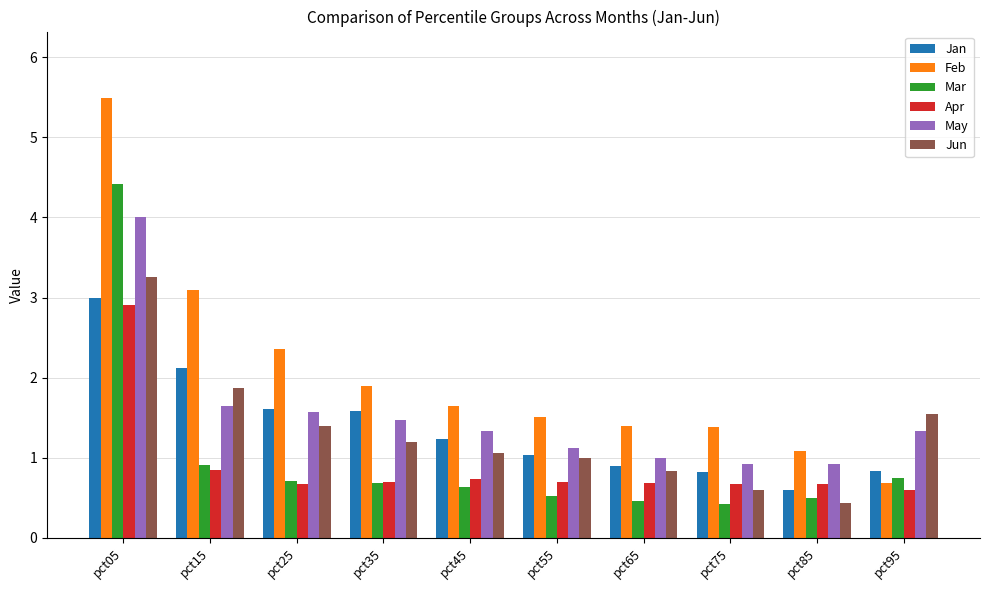

Which series has the largest range (max minus min)?

Feb